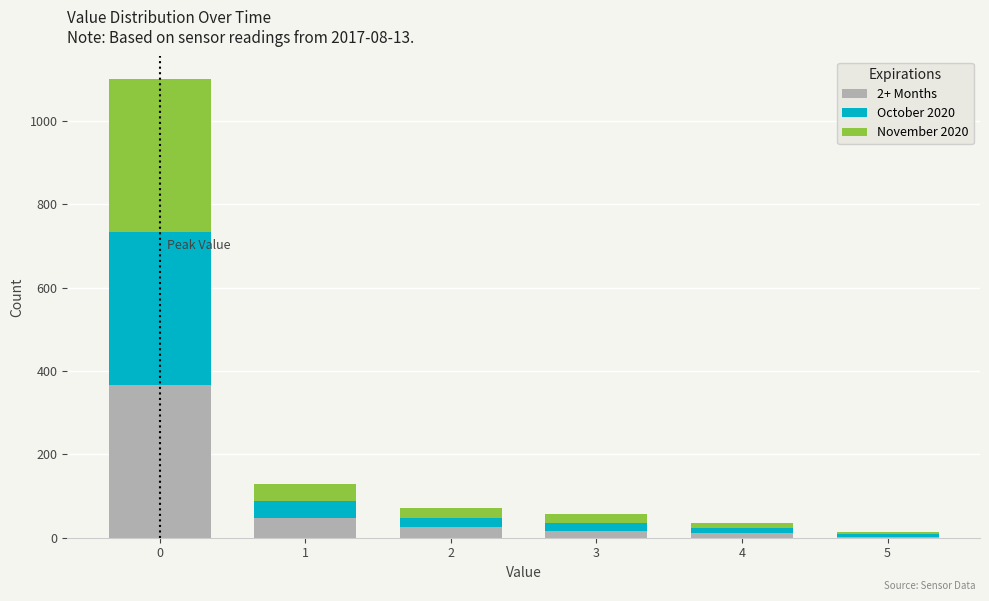

Which range on the x-axis has the tallest stacked bar (by total height)?

-0.5 to 0.5